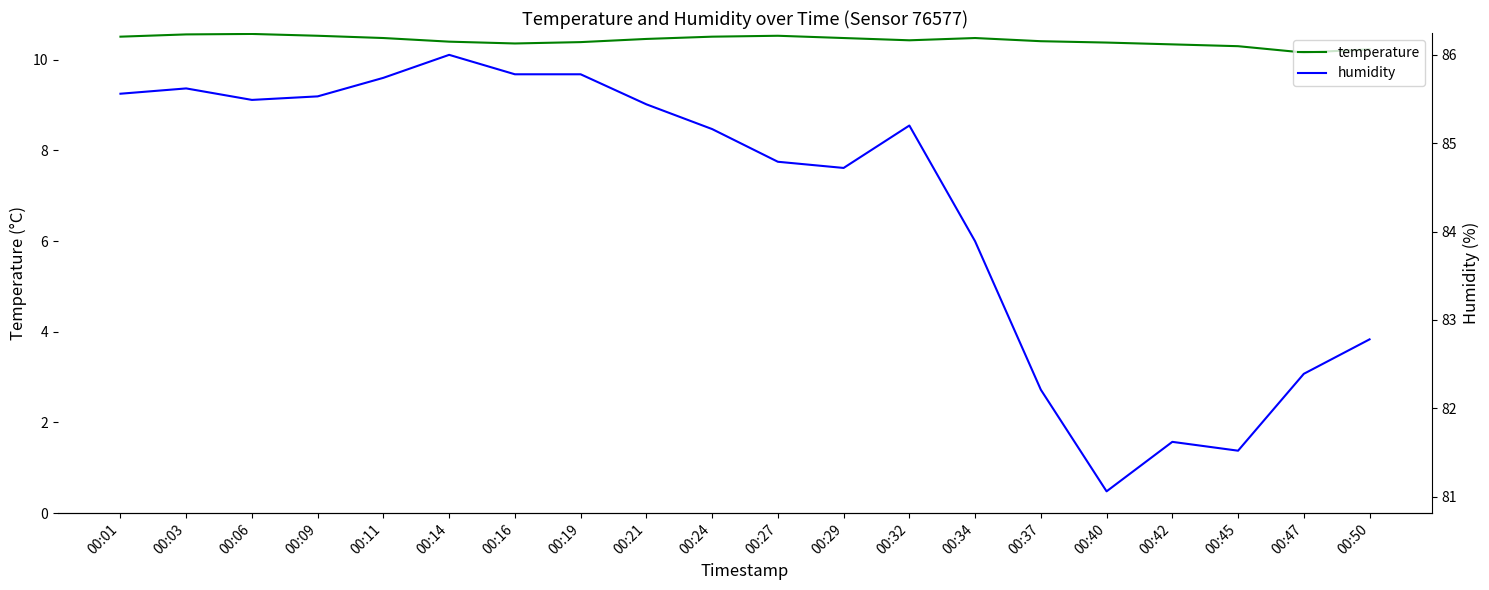

How many lines are shown in the chart?

2